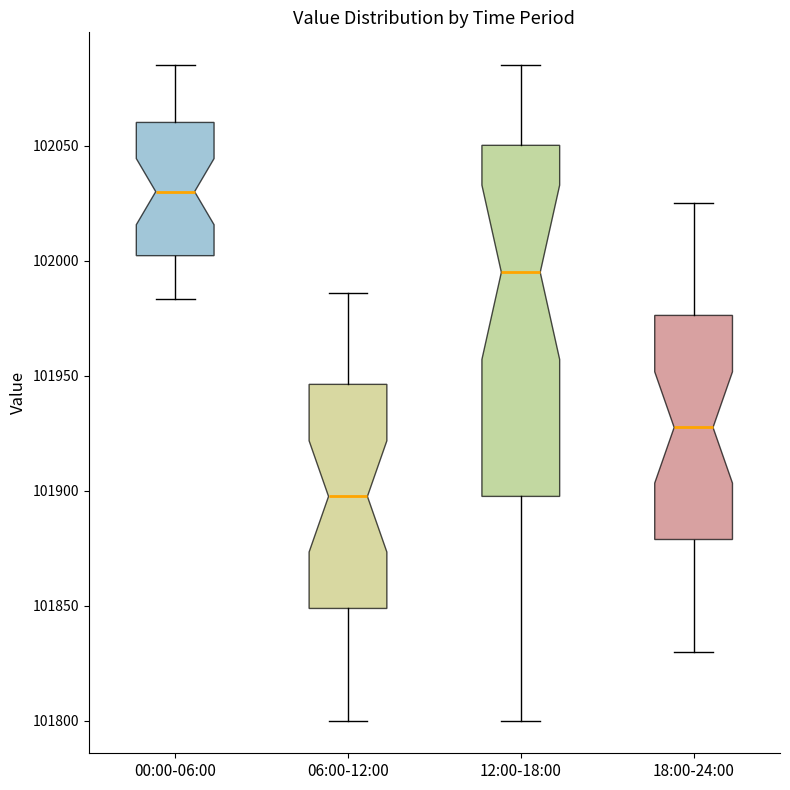

Reading left to right, read every box against the y-axis: the position of its median line, the range the box covers, and the ends of its whiskers. The values are not printed on the chart, so give them approximately, as read against the axis.

00:00-06:00: median 102030, box 102000 to 102060, whiskers 101985 to 102085
06:00-12:00: median 101900, box 101850 to 101945, whiskers 101800 to 101985
12:00-18:00: median 101995, box 101900 to 102050, whiskers 101800 to 102085
18:00-24:00: median 101930, box 101880 to 101975, whiskers 101830 to 102025